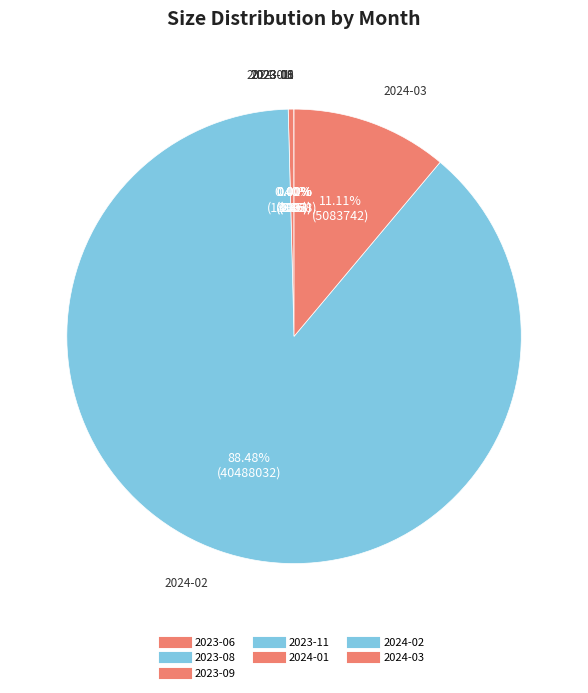

What percentage do 2023-08 and 2024-03 together represent?

11.1%